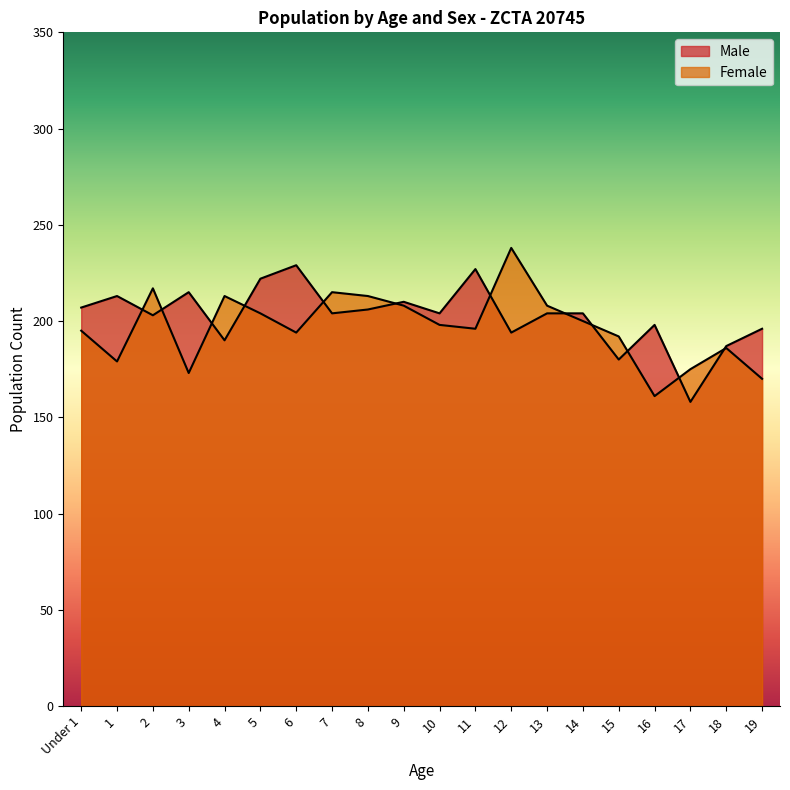

Where is the first local maximum for Female?

2